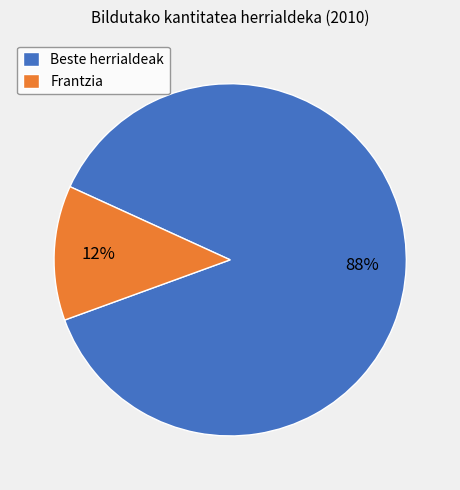

True or false: Beste herrialdeak accounts for 88% of the total.

True